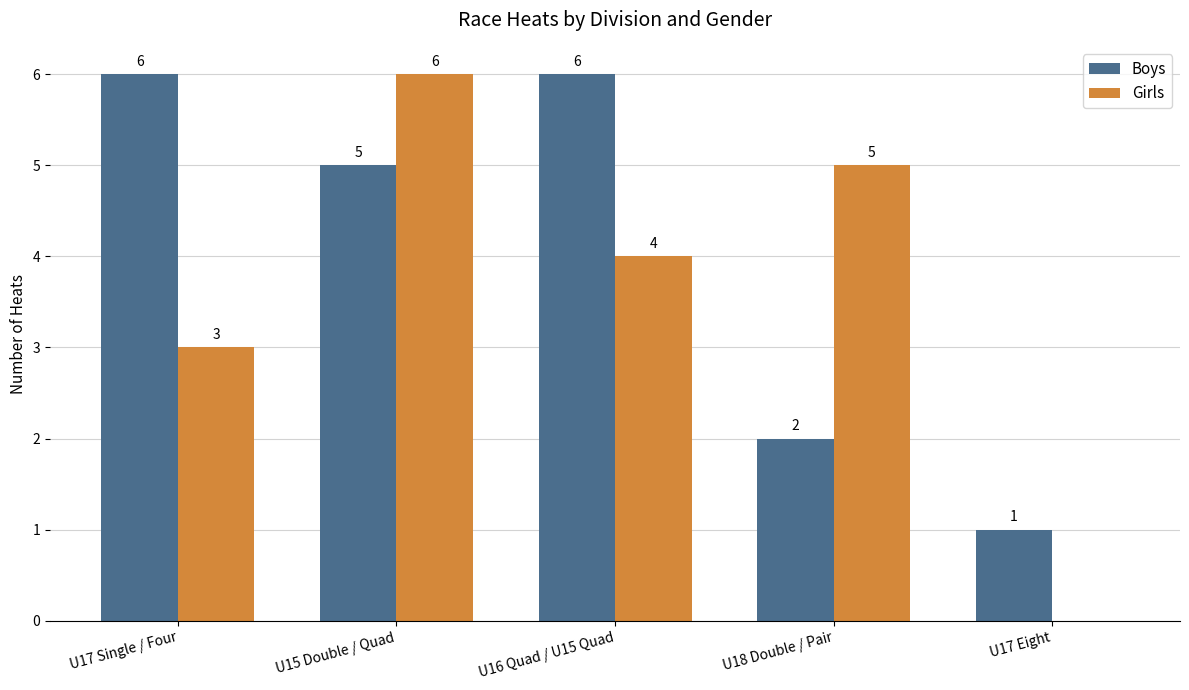

How many series are shown in this chart?

2